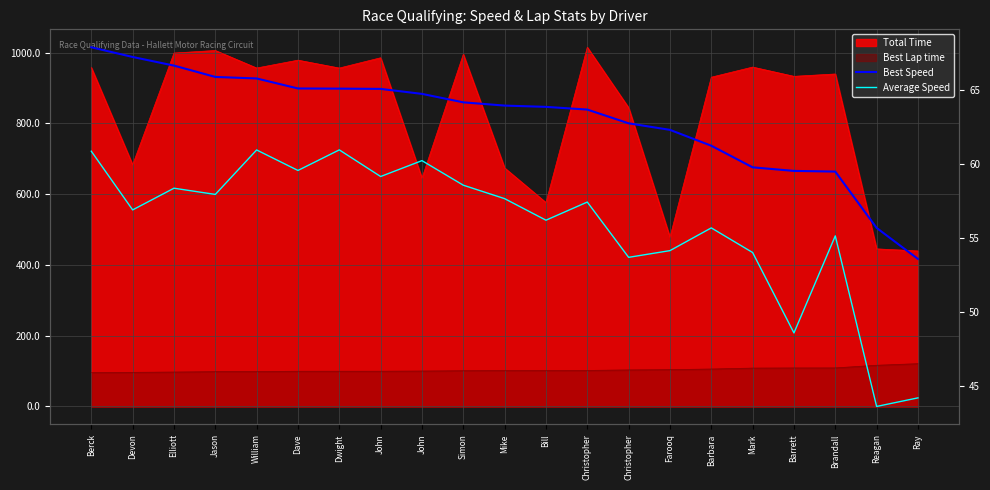

What is the sum of the Best Speed values at Reagan and John?

120.8